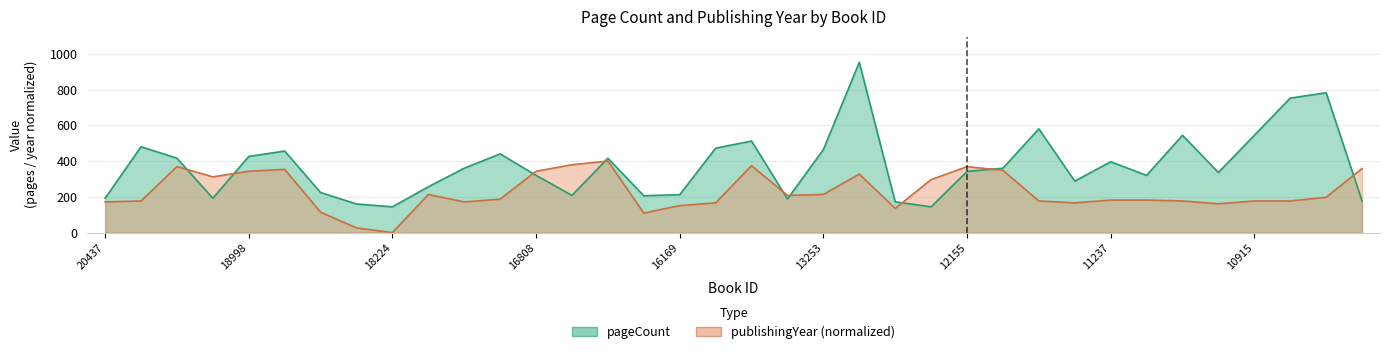

What is the label of the 36th point from the right?

20437